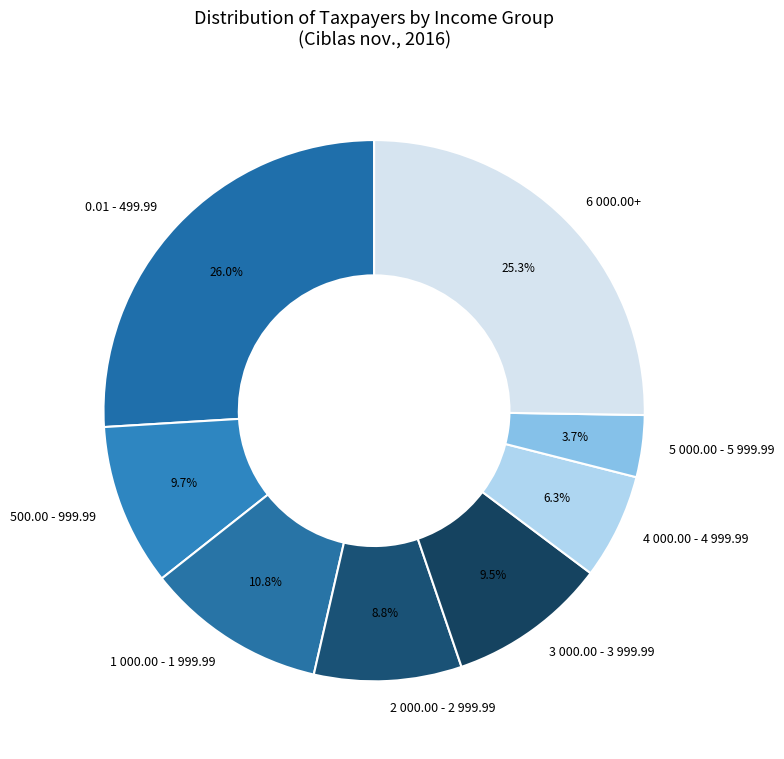

Do 0.01 - 499.99 and 3 000.00 - 3 999.99 together represent more than half of the pie?

No